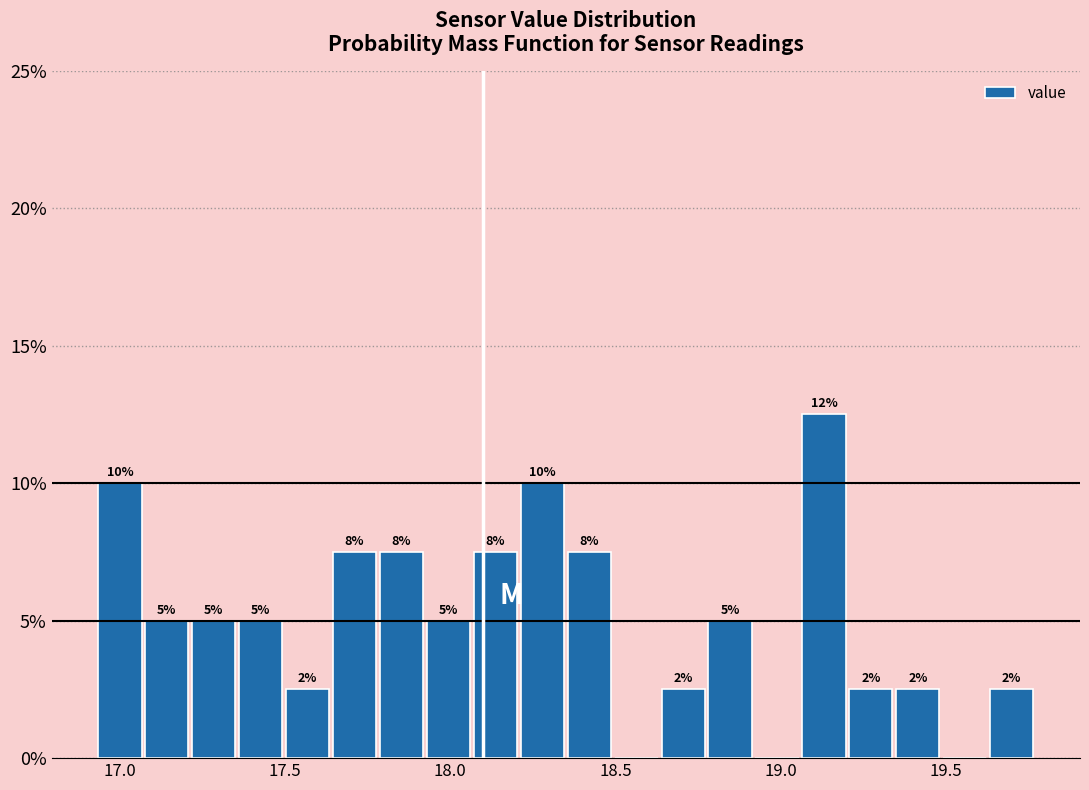

Around what value on the x-axis is the tallest bar? Give the approximate position of its centre, as read against the axis.

19.15